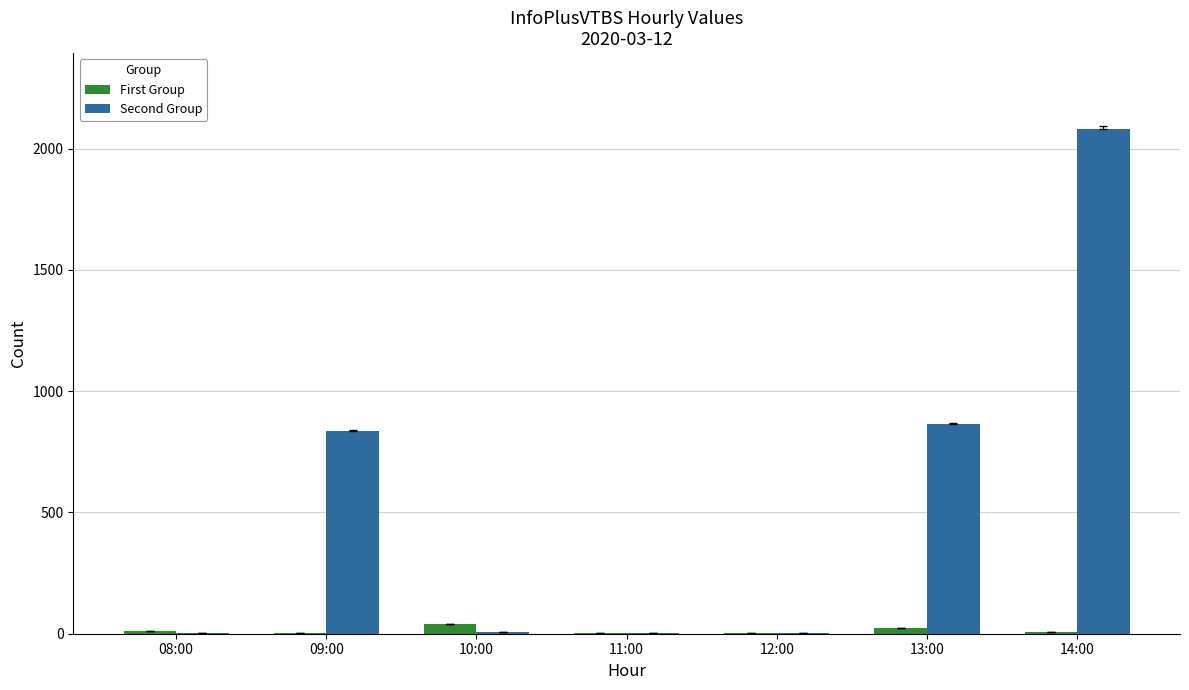

What is the difference between the First Group values at 08:00 and 14:00?

4